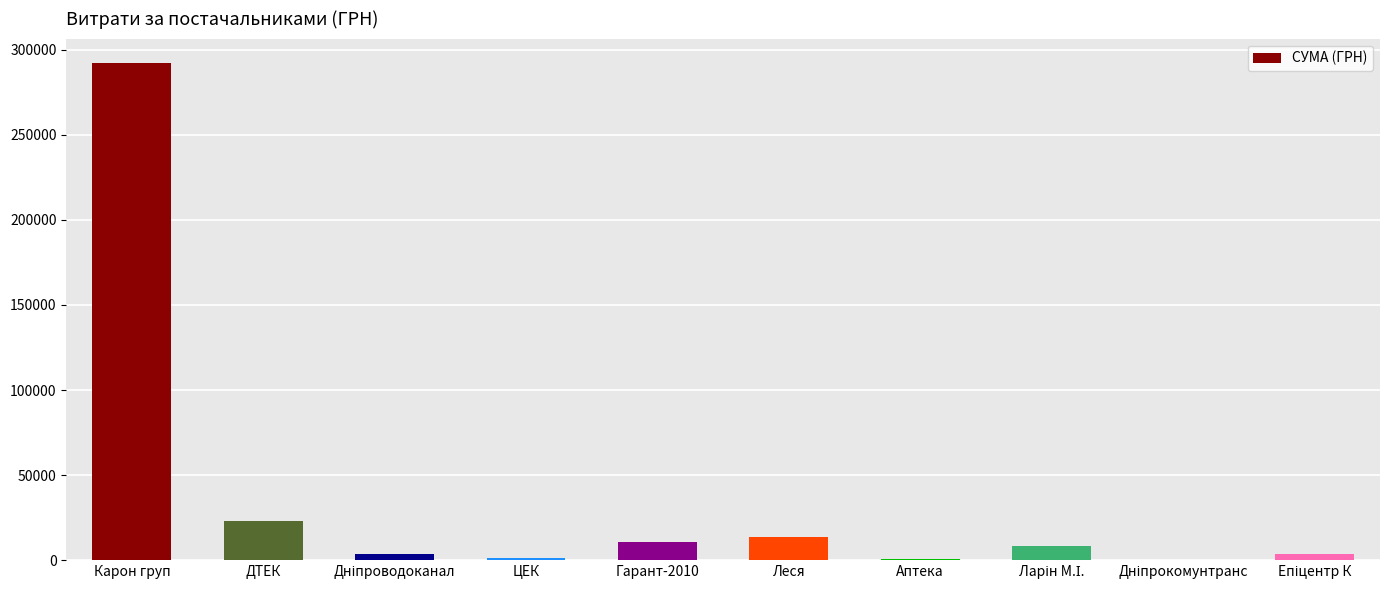

The value at Леся is 13645.9. True or false?

True